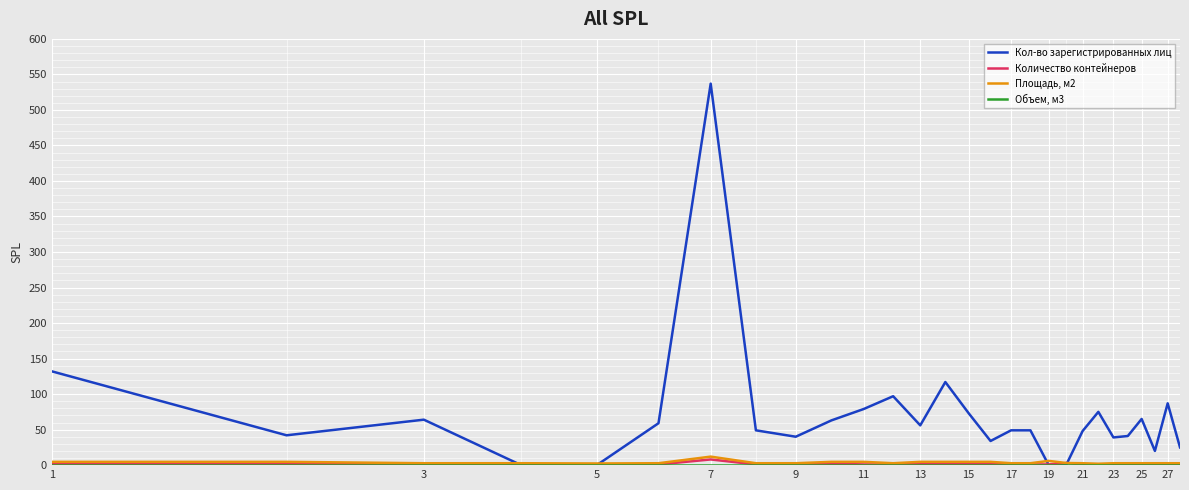

Count the number of data series in this chart.

4